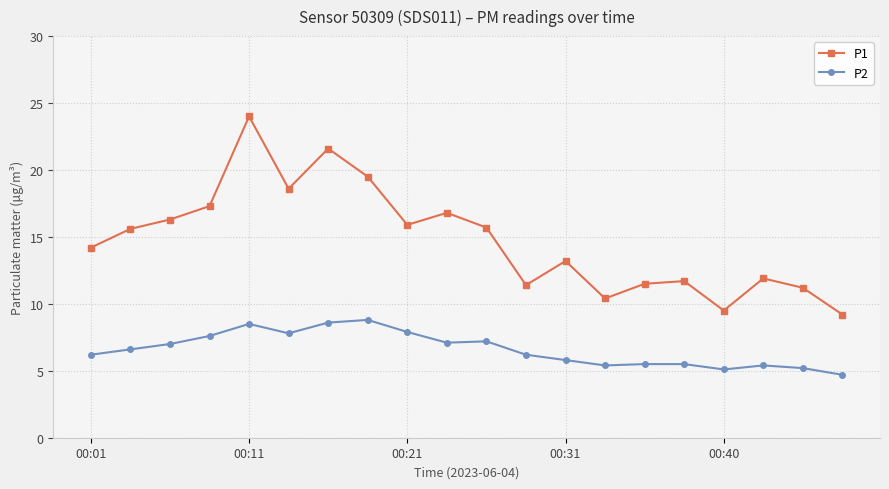

True or false: P2 and P1 intersect in this chart.

False